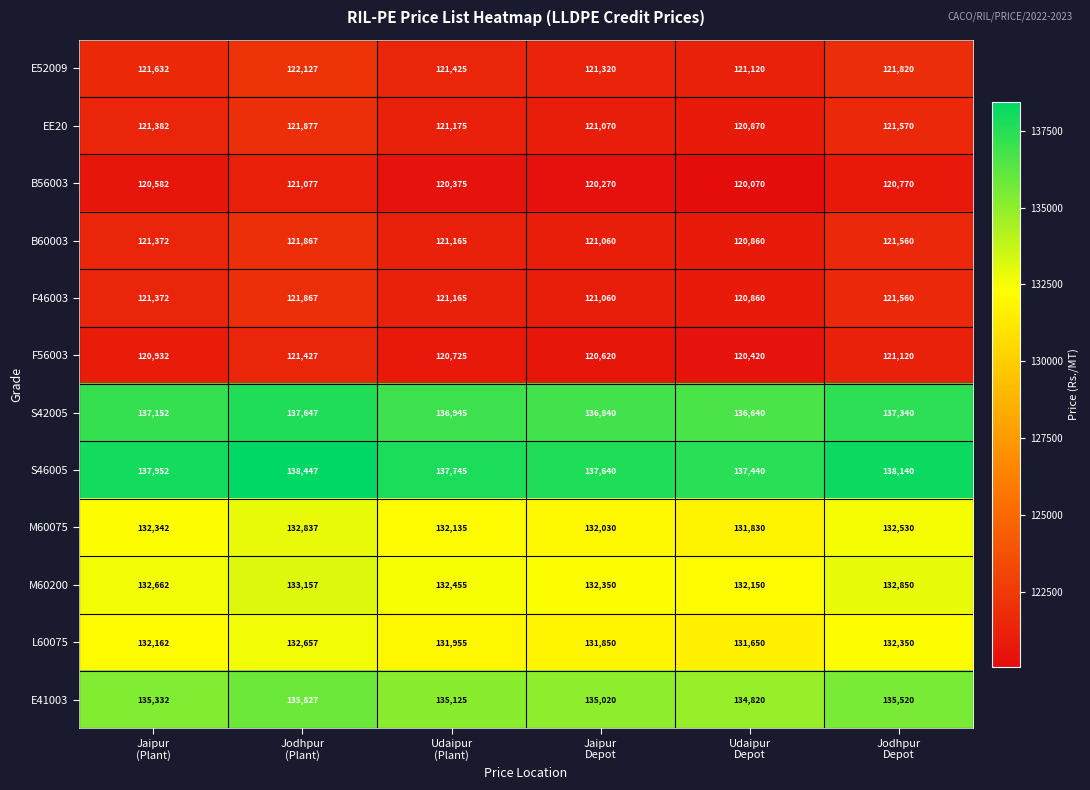

What is the minimum value shown in the chart?

120070